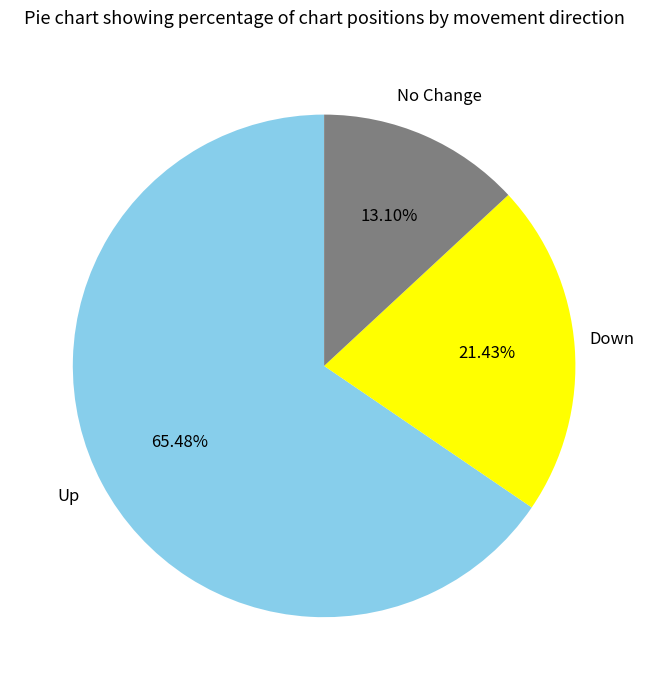

Is there any slice that represents more than half of the pie?

Yes